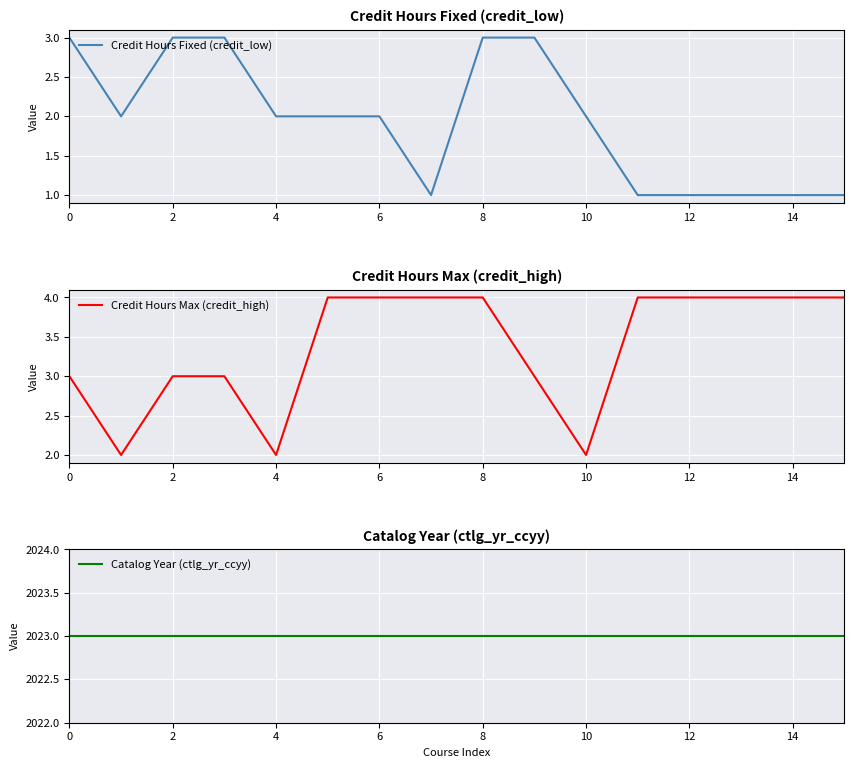

What is the lowest value of the Credit Hours Max (credit_high) series?

2